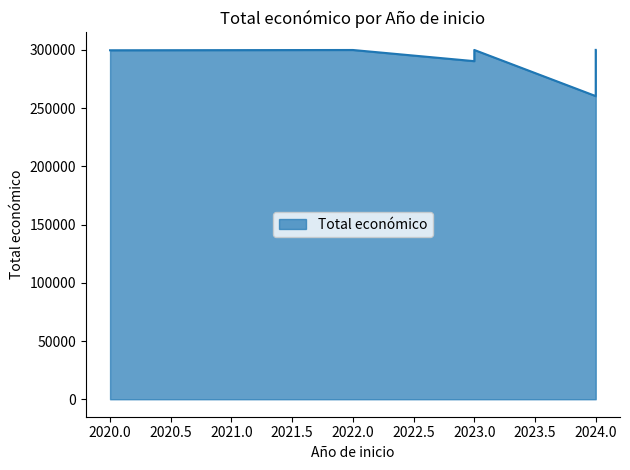

Approximately how many times larger is the value at 2023 compared to 2023?

1.0